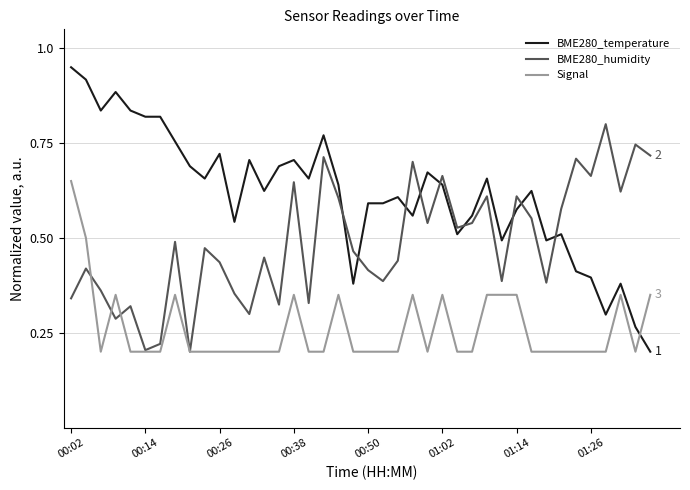

Which series has the largest total across all categories?

BME280_temperature